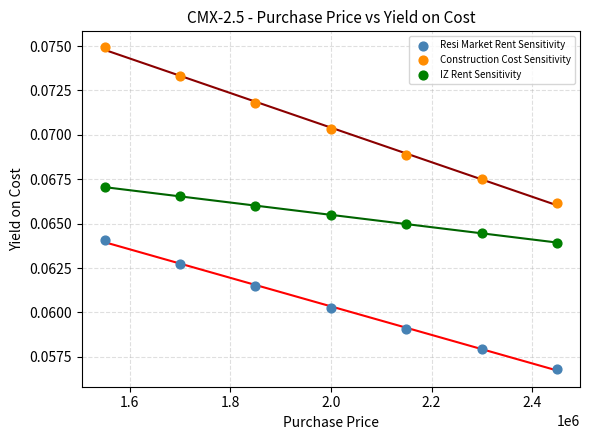

What are all the series names shown in the legend?

Resi Market Rent Sensitivity, Construction Cost Sensitivity, IZ Rent Sensitivity